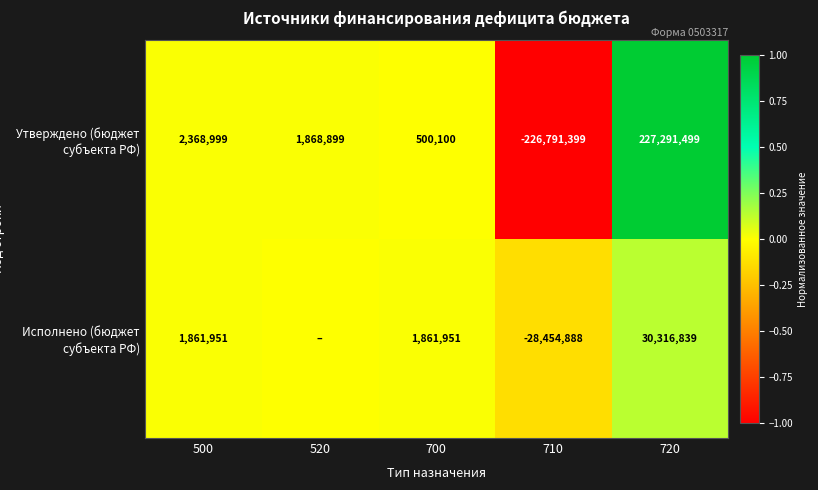

Where is Утверждено (бюджет субъекта РФ) nearest to the value 250050?

700